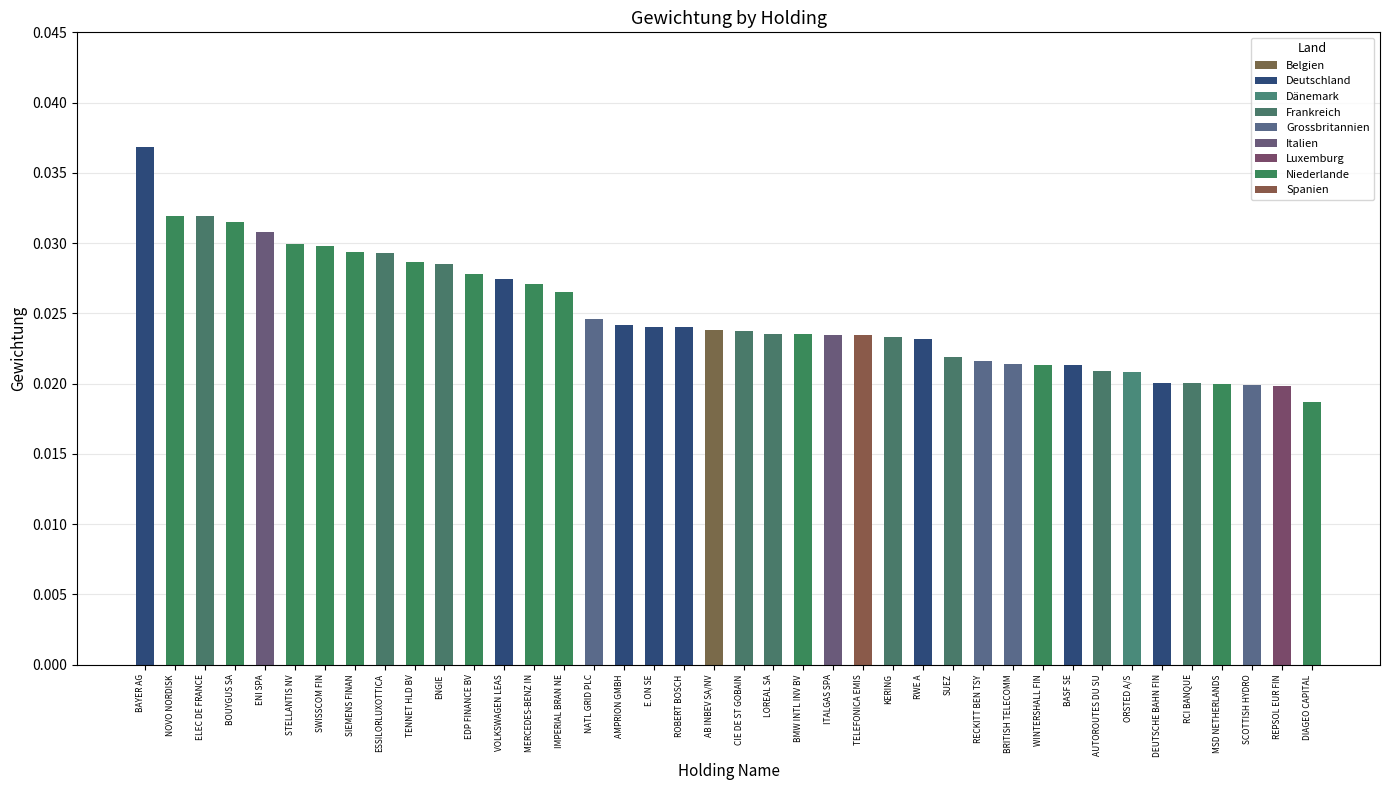

Are the bars horizontal?

No